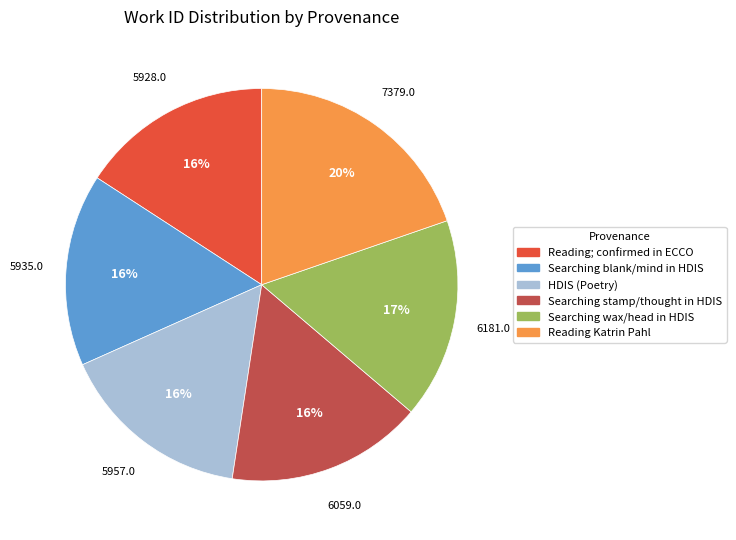

Does any single category account for the majority?

No